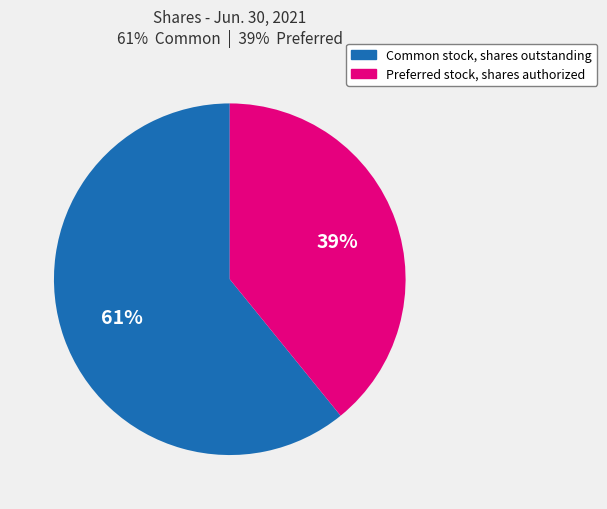

True or false: Common stock, shares outstanding accounts for 61% of the total.

True